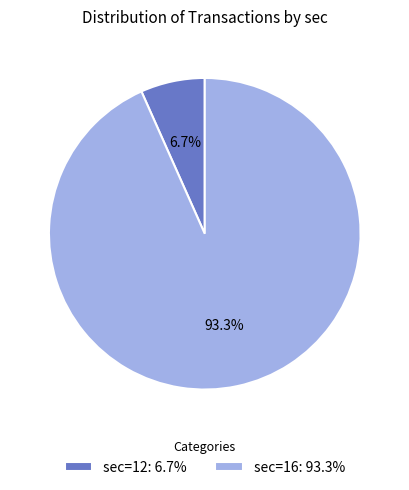

How many slices are in this pie chart?

2